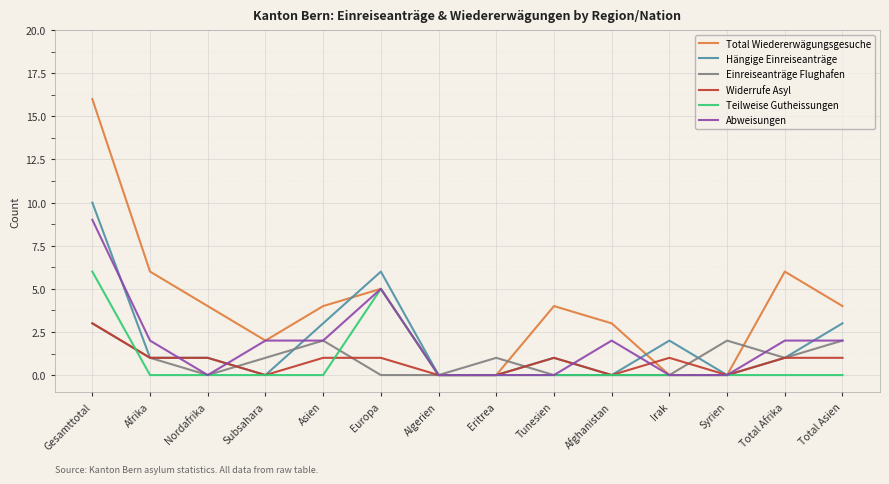

At which category is the sum across all series the highest?

Gesamttotal